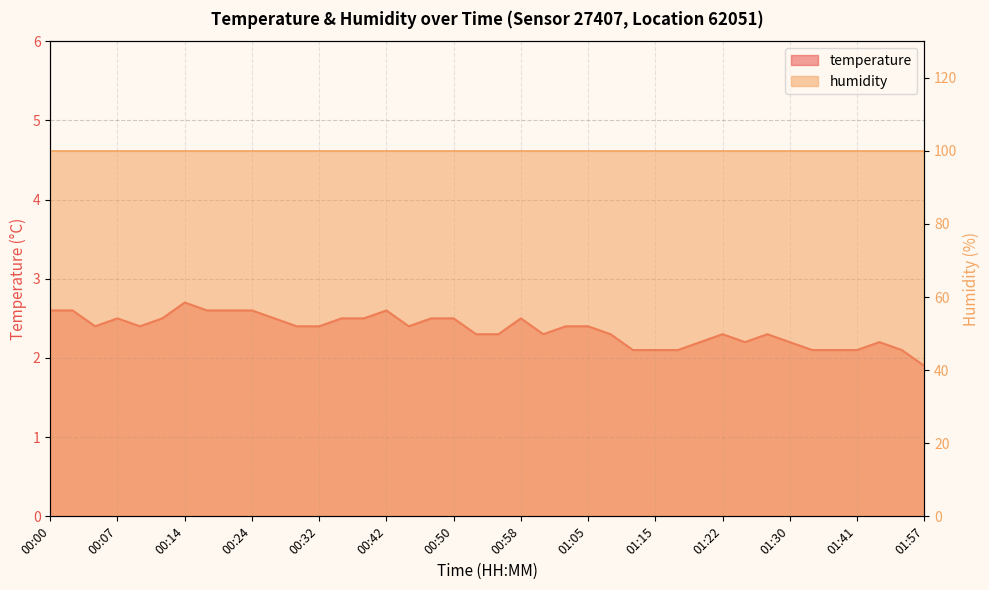

List the labels in order of value, smallest first.

01:57, 01:12, 01:15, 01:17, 01:36, 01:39, 01:41, 01:52, 01:20, 01:25, 01:30, 01:49, 00:53, 00:55, 01:00, 01:10, 01:22, 01:28, 00:04, 00:09, 00:29, 00:32, 00:44, 01:03, 01:05, 00:07, 00:12, 00:27, 00:34, 00:37, 00:47, 00:50, 00:58, 00:00, 00:02, 00:19, 00:22, 00:24, 00:42, 00:14